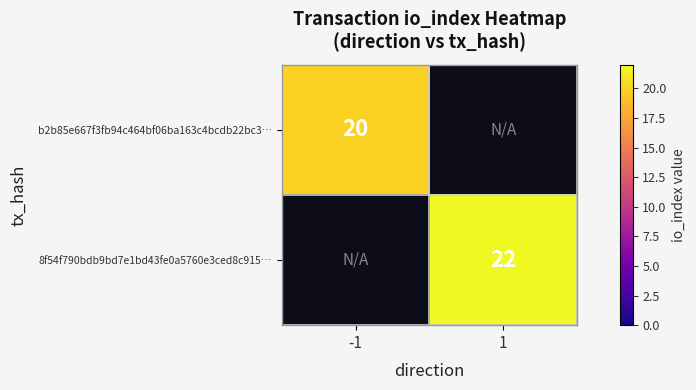

True or false: 8f54f790bdb9bd7e1bd43fe0a5760e3ced8c915… has a value of 22 at 1.

True